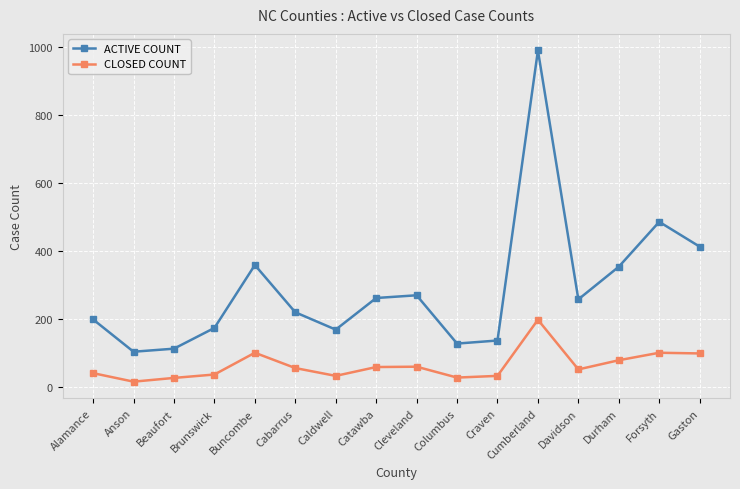

What is the sum of the ACTIVE COUNT values at Caldwell and Forsyth?

657